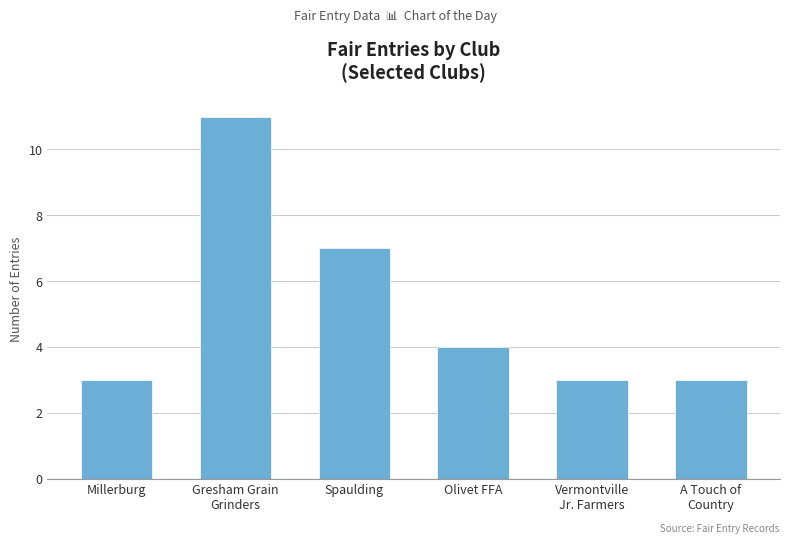

Approximately how many times larger is the value at Spaulding compared to Gresham Grain
Grinders?

0.6